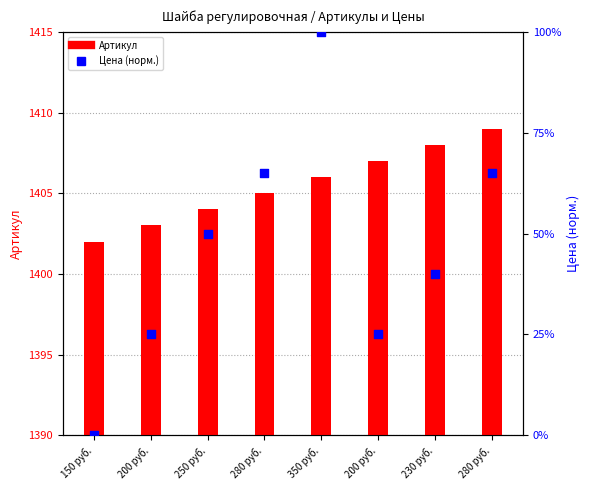

Which series has the largest total across all categories?

Артикул